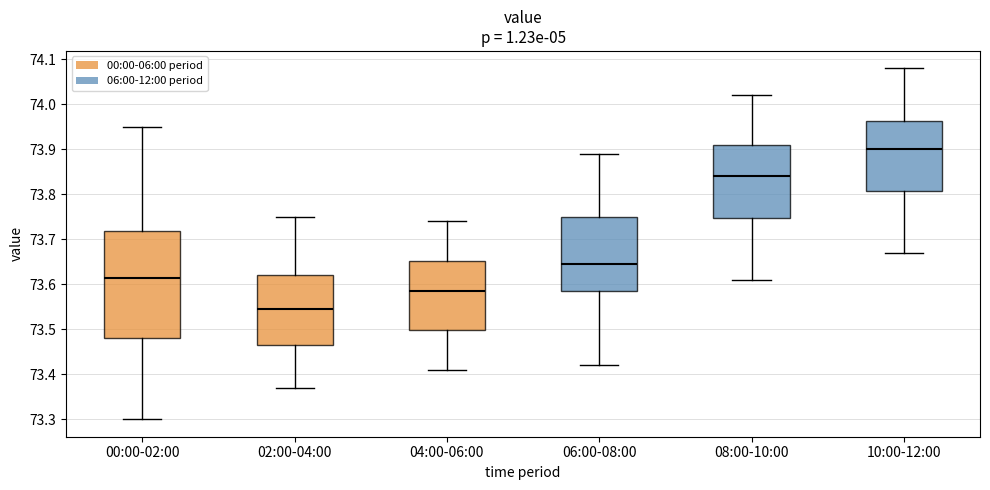

Comparing the boxes themselves (not the whiskers), which one is the tallest?

00:00-02:00